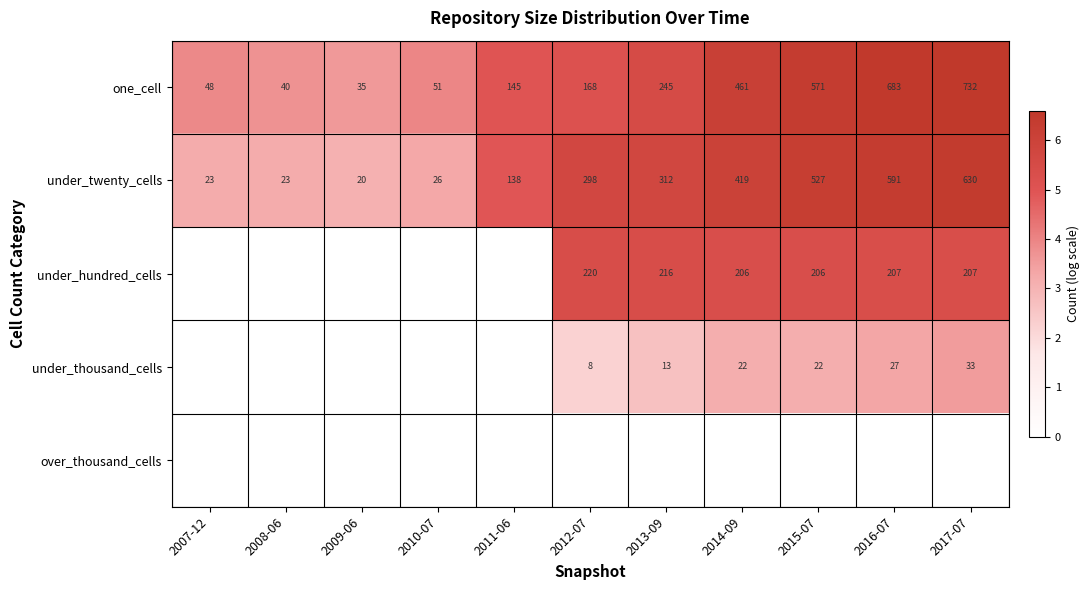

What is the average value of the one_cell series?

289